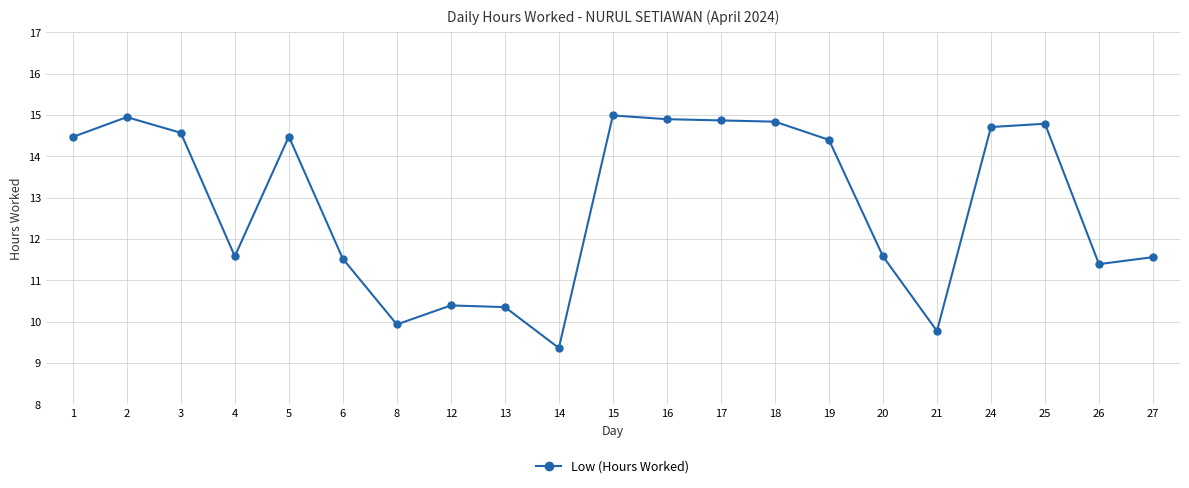

Approximately how many times larger is the value at 26 compared to 20?

1.0